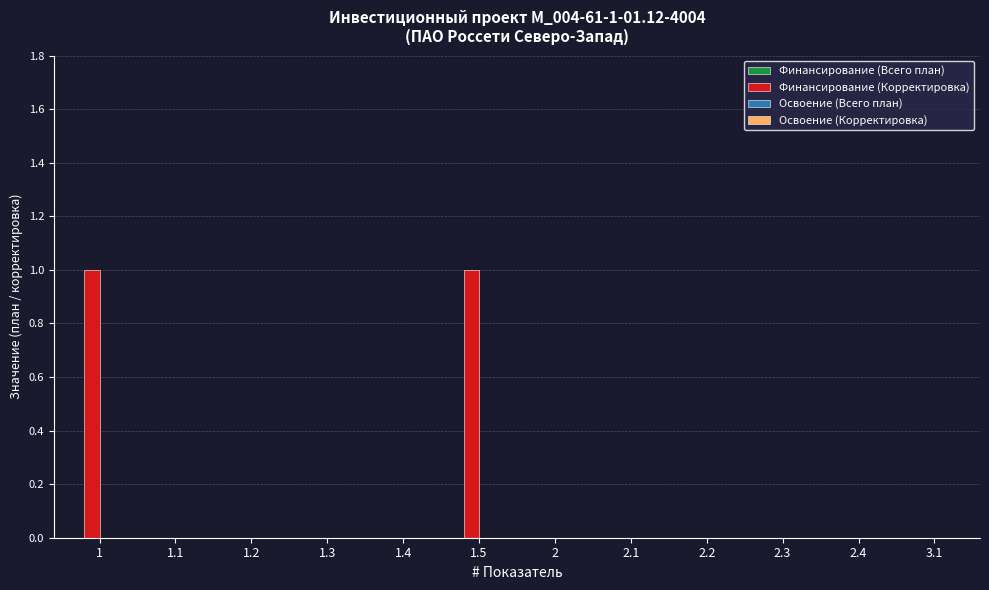

Which has a higher value, 1.5 or 1.3?

1.5